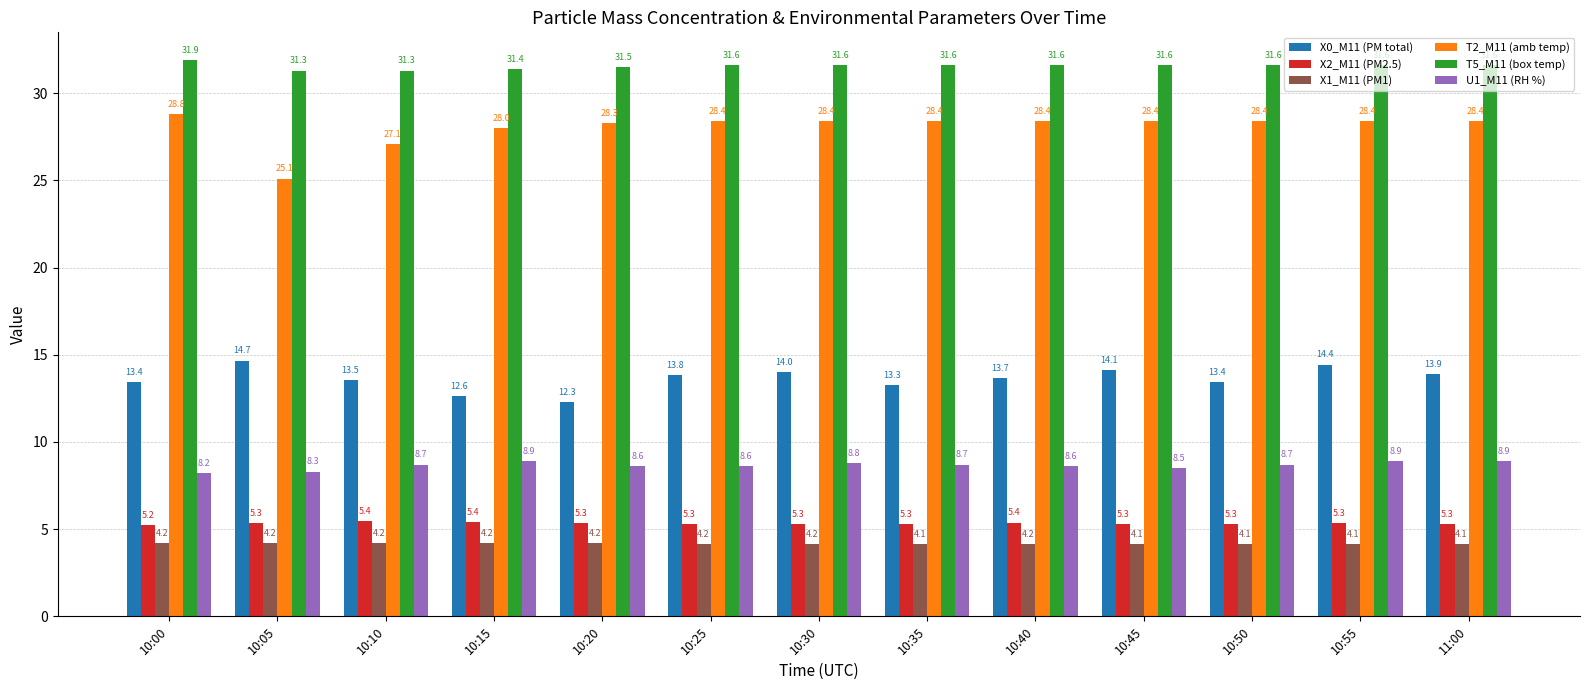

Which series has the largest total across all categories?

T5_M11 (box temp)